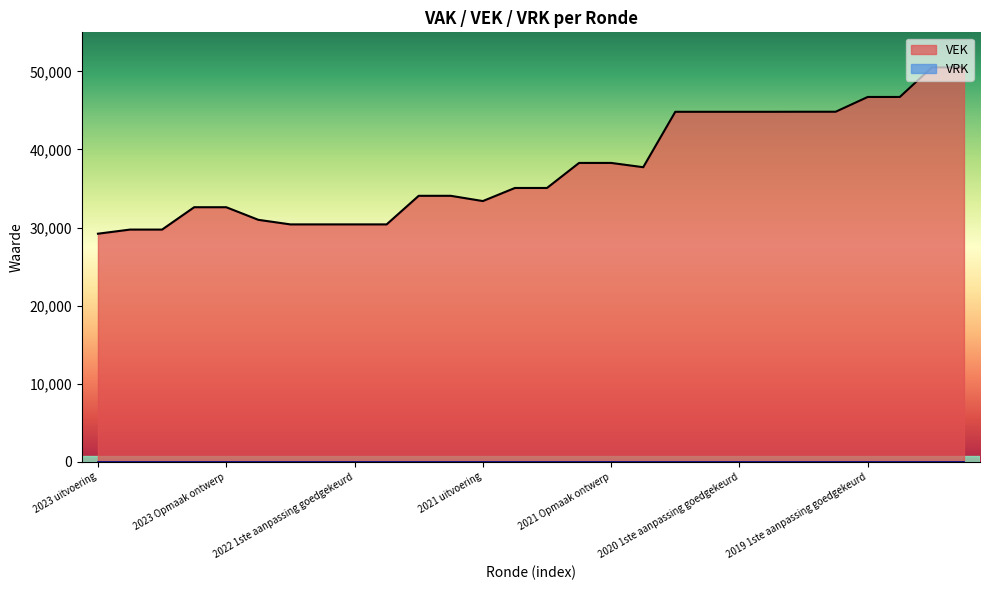

Which series has the largest range (max minus min)?

VEK